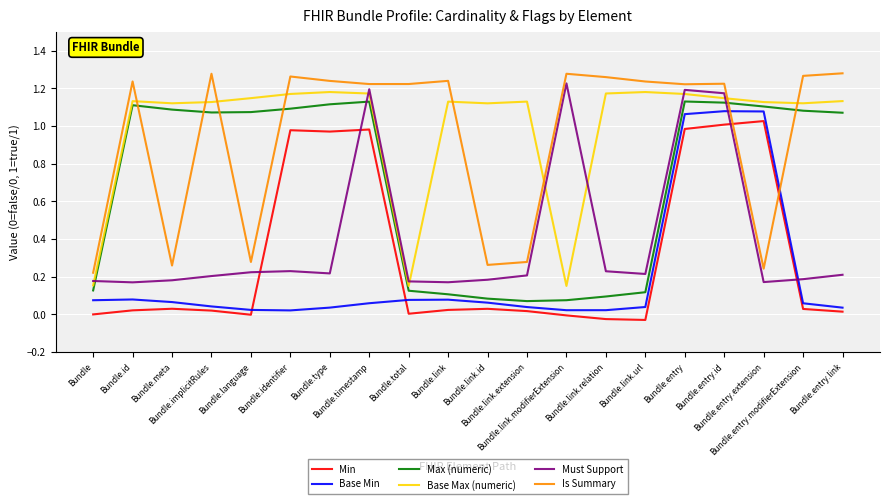

Which series has the largest total across all categories?

Base Max (numeric)